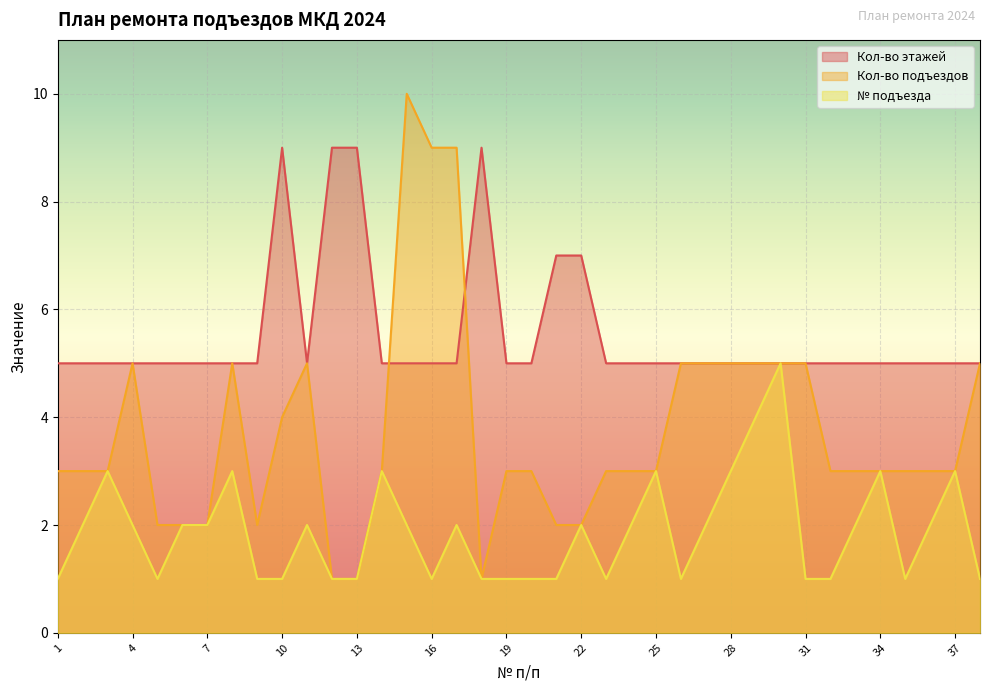

Where does the № подъезда series first go above 2?

3